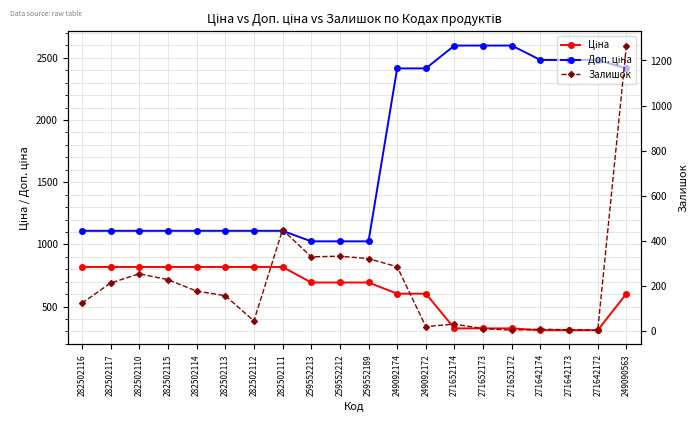

List the series in order of their overall mean, lowest first.

Залишок, Ціна, Доп. ціна